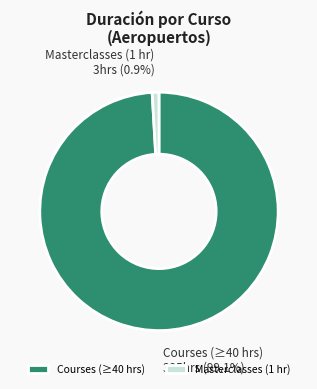

Which has a higher value, Masterclasses (1 hr) or Courses (≥40 hrs)?

Courses (≥40 hrs)